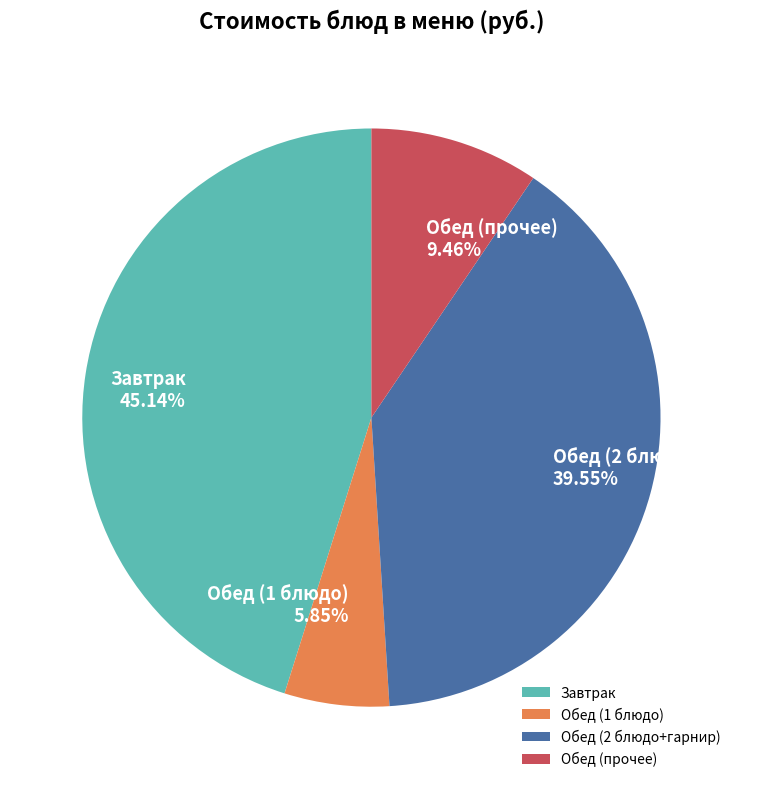

Which category has the biggest portion of the pie?

Завтрак